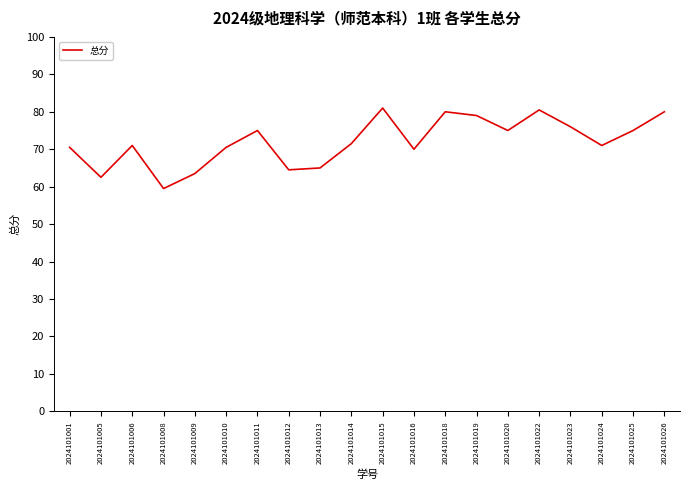

What is the approximate value at 2024101025?

75.0